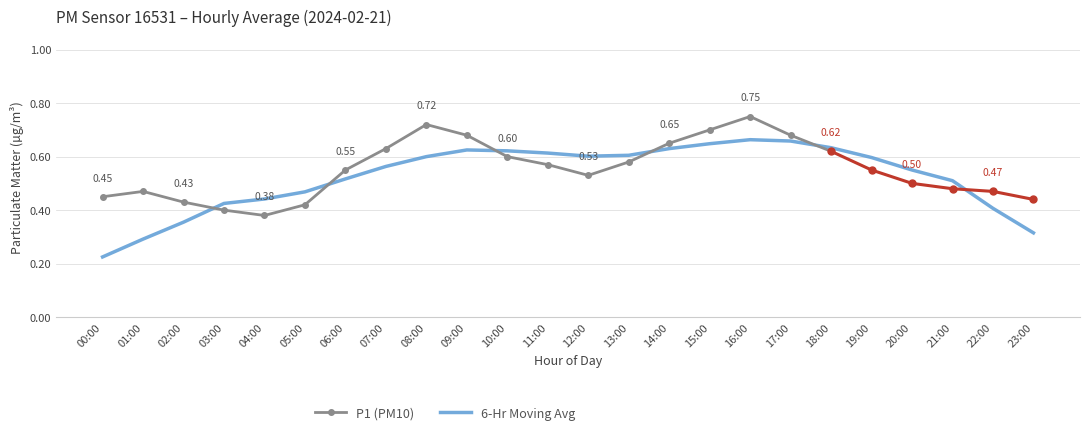

True or false: P1 has a value of 0.4 at 03:00.

True